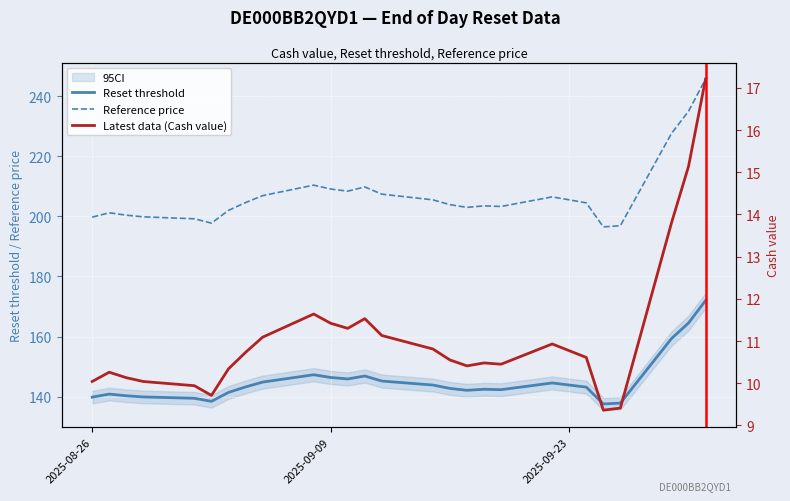

True or false: Reference price has a value of 209.1 at 2025-09-09.

True